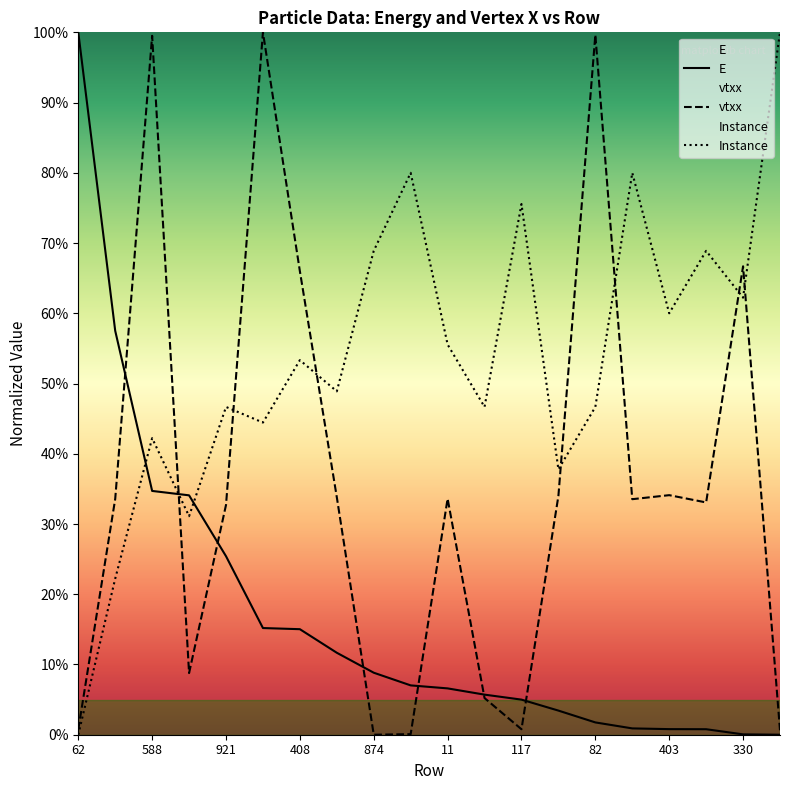

In vtxx, how many points are higher than both neighbors (excluding endpoints)?

6